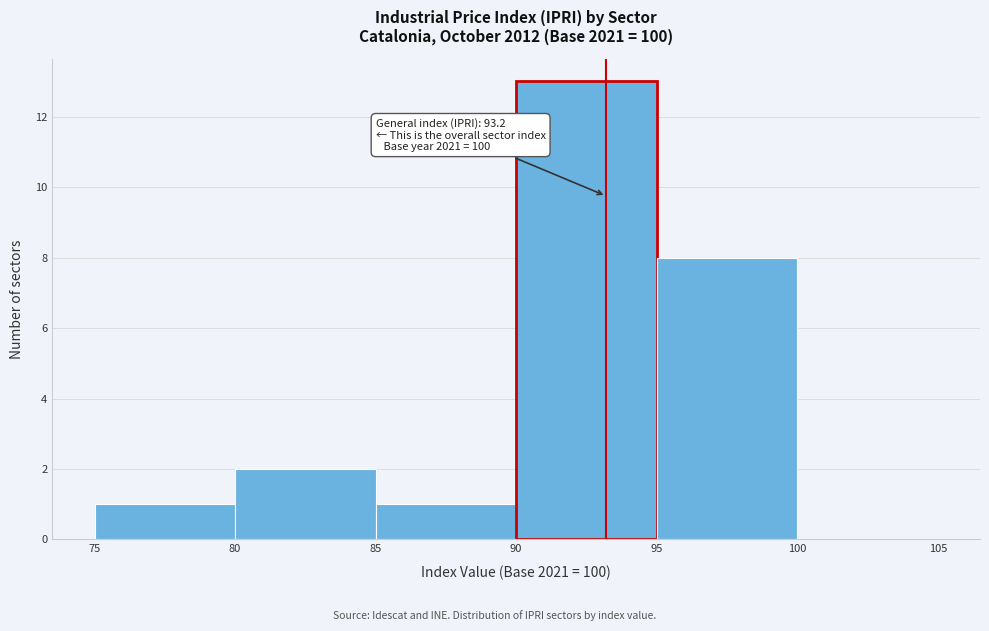

Over which range of the x-axis is the bar tallest?

90 to 95